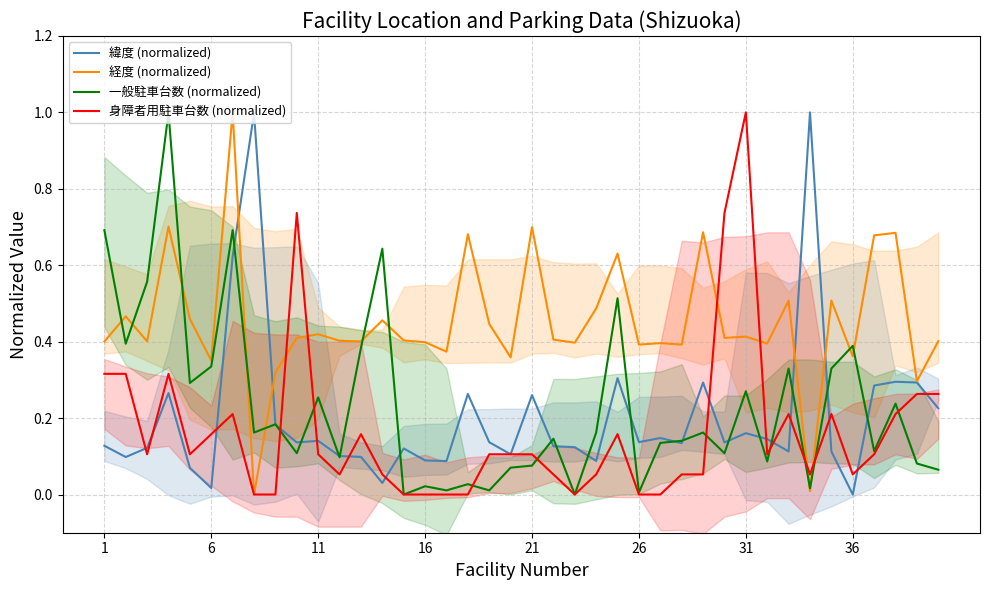

True or false: 緯度 (normalized) and 身障者用駐車台数 (normalized) intersect in this chart.

True